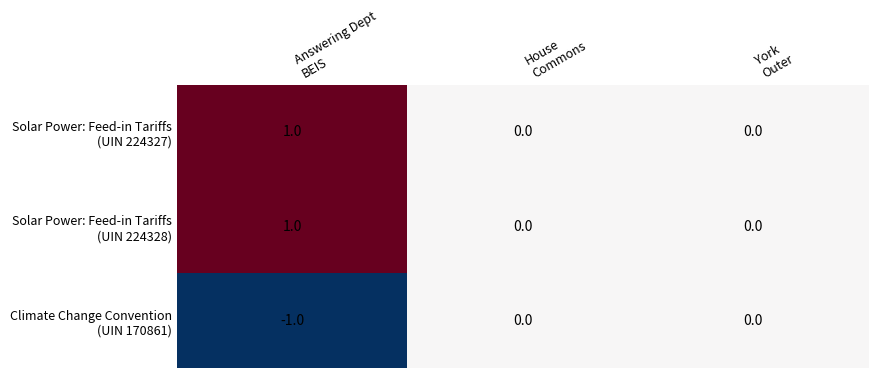

At which category does the chart reach its peak across all series?

Answering Dept
BEIS